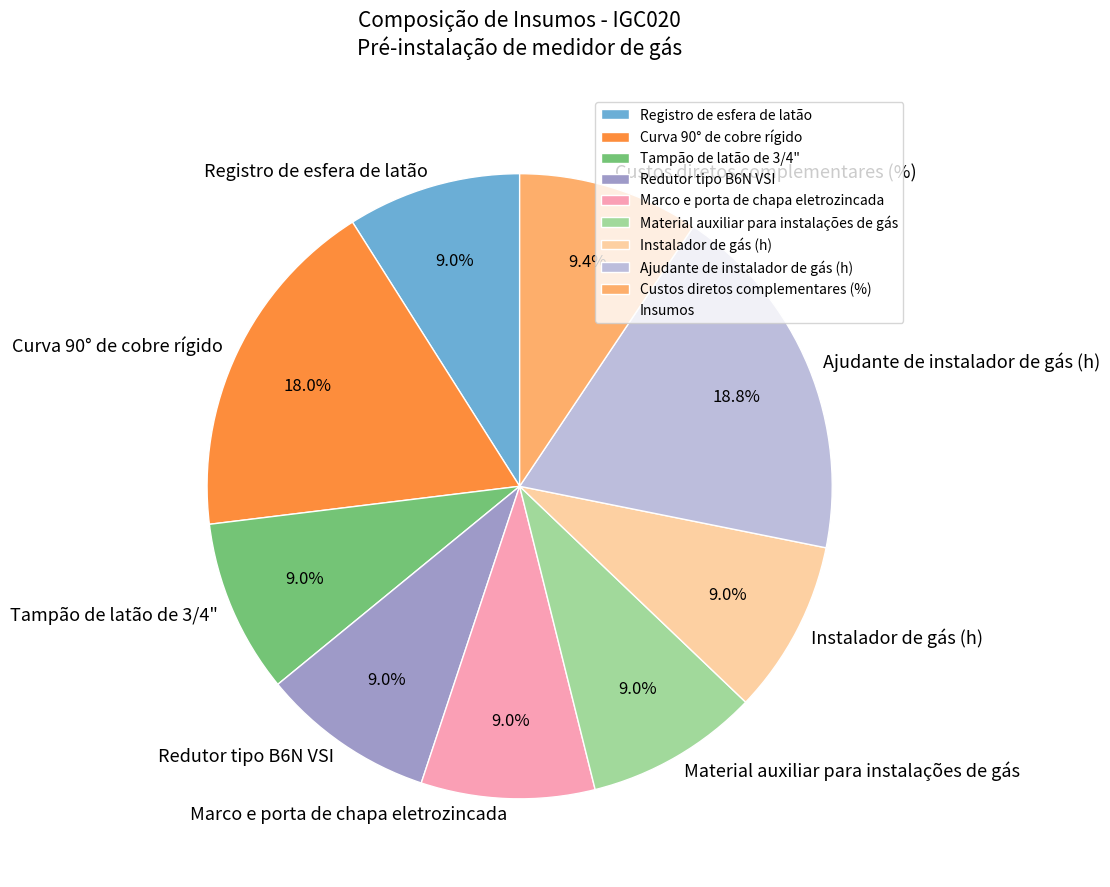

How many slices are in this pie chart?

9